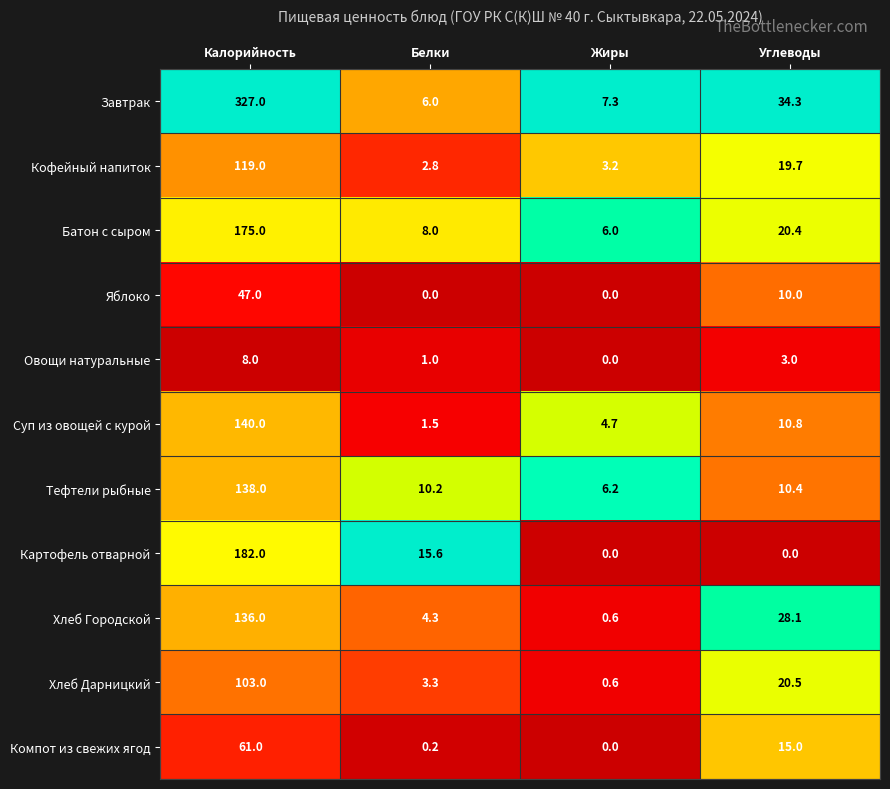

What is the difference between the Хлеб Дарницкий values at Белки and Жиры?

2.7